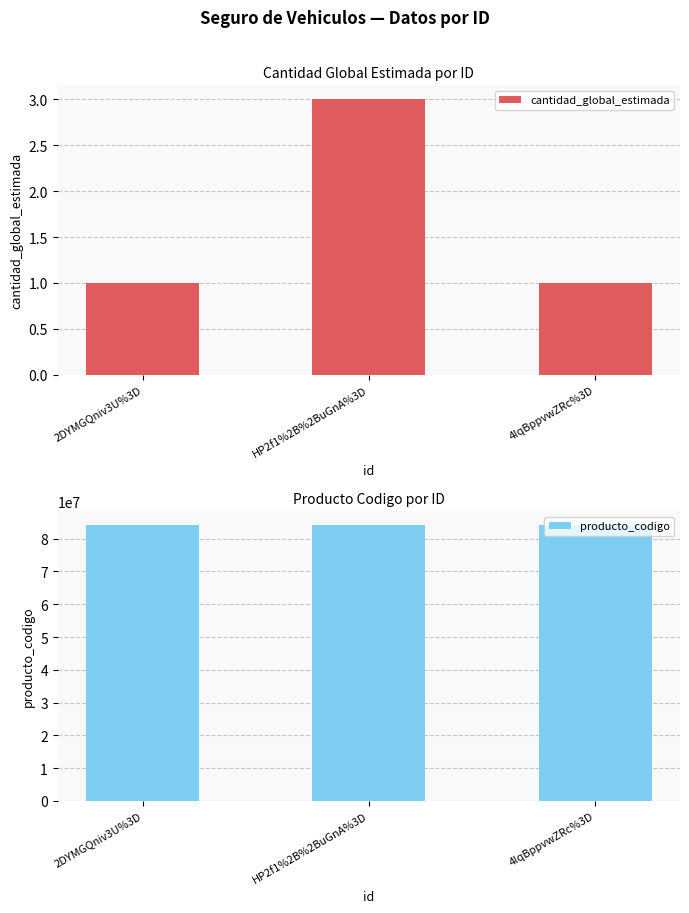

At which category is the sum across all series the highest?

HP2f1%2B%2BuGnA%3D